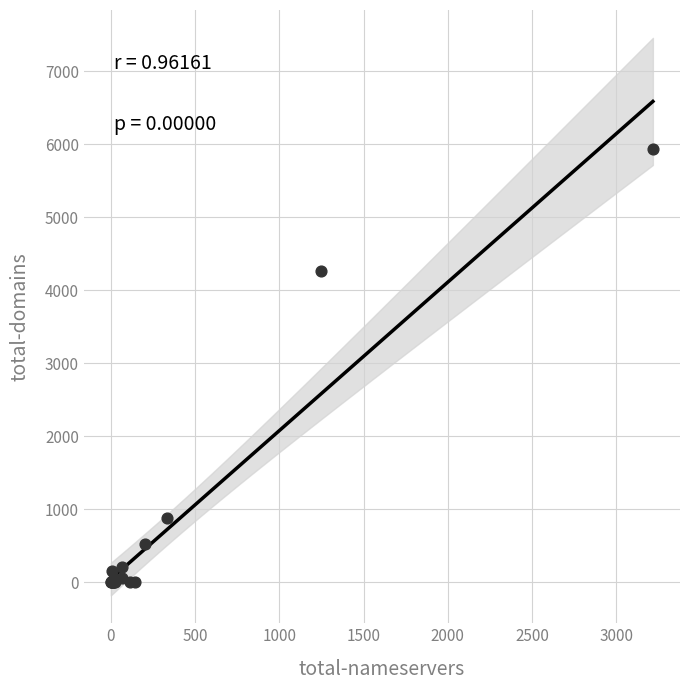

What Y value in the scatter plot is closest to 2971?

4270